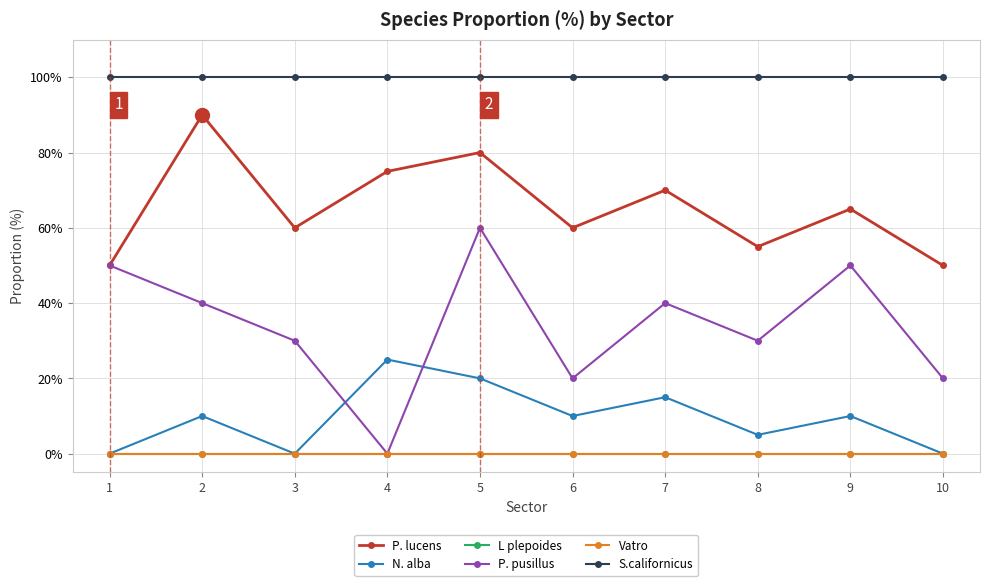

Does the chart have visible grid lines?

Yes